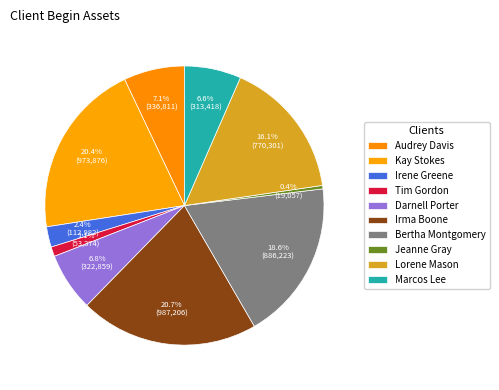

To the nearest percent, what is the average slice percentage?

10%